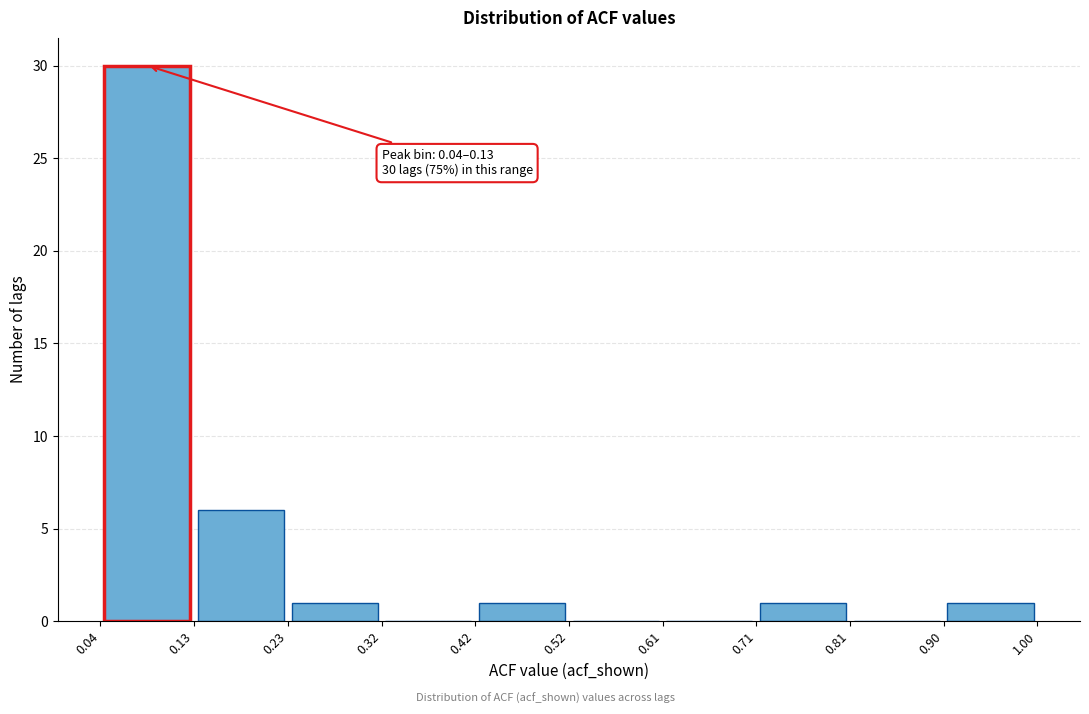

Which range on the x-axis has the tallest bar?

0.04 to 0.13